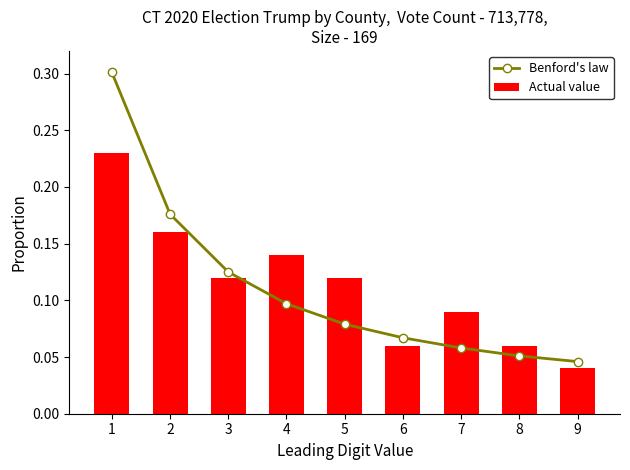

True or false: Benford's law has a value of 0.1 at 5.

False